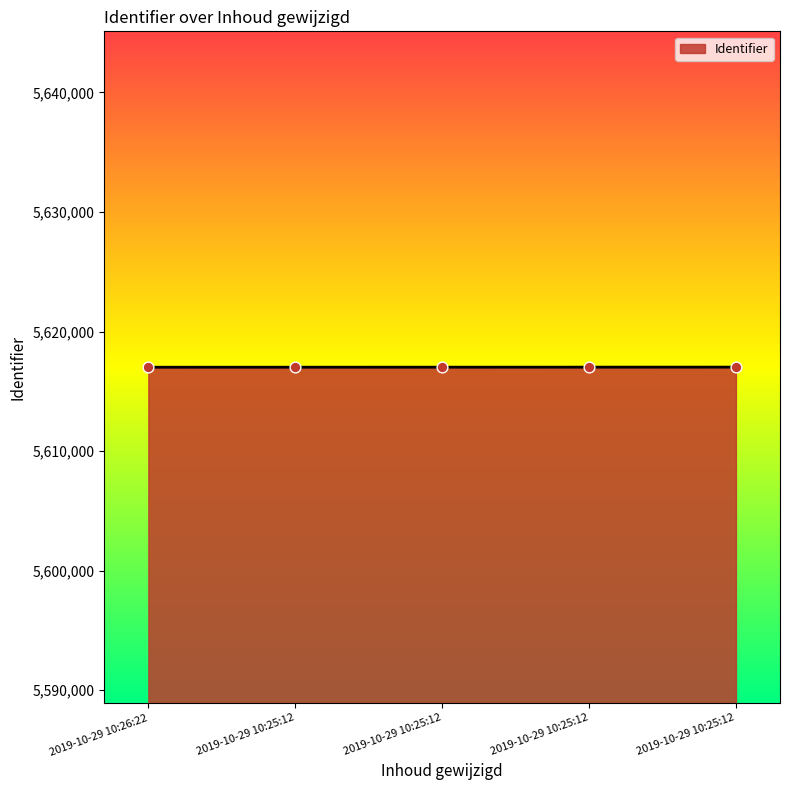

Between 2019-10-29 10:25:12 and 2019-10-29 10:26:22, which is larger?

2019-10-29 10:25:12